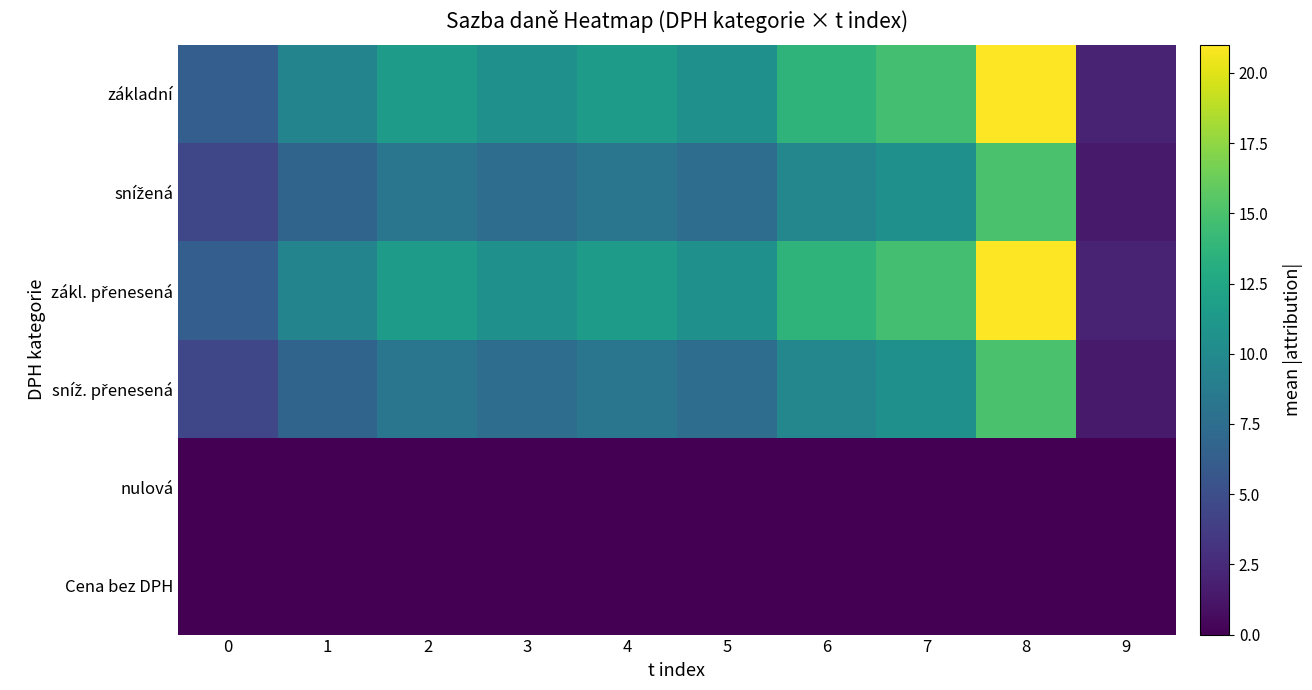

At which category does the chart reach its peak across all series?

8